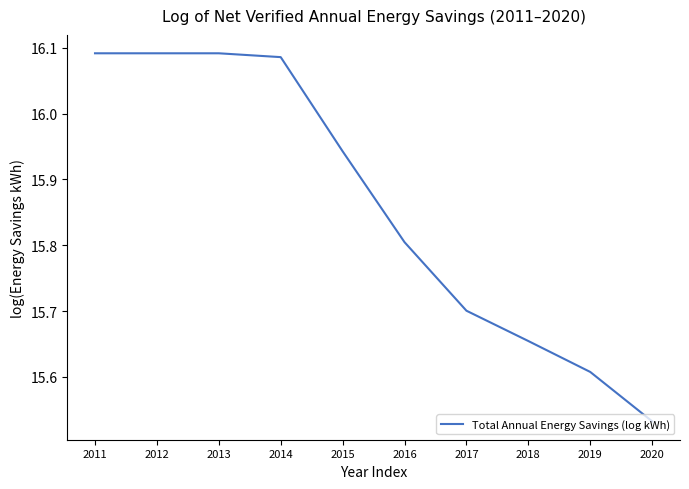

What is the change in value from 2012 to 2015?

-0.1